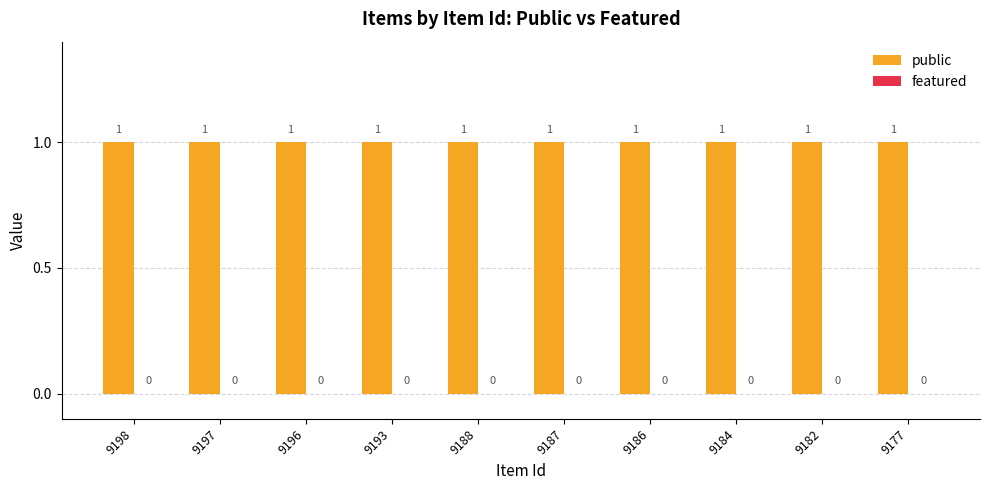

At which category is the sum across all series the highest?

9198